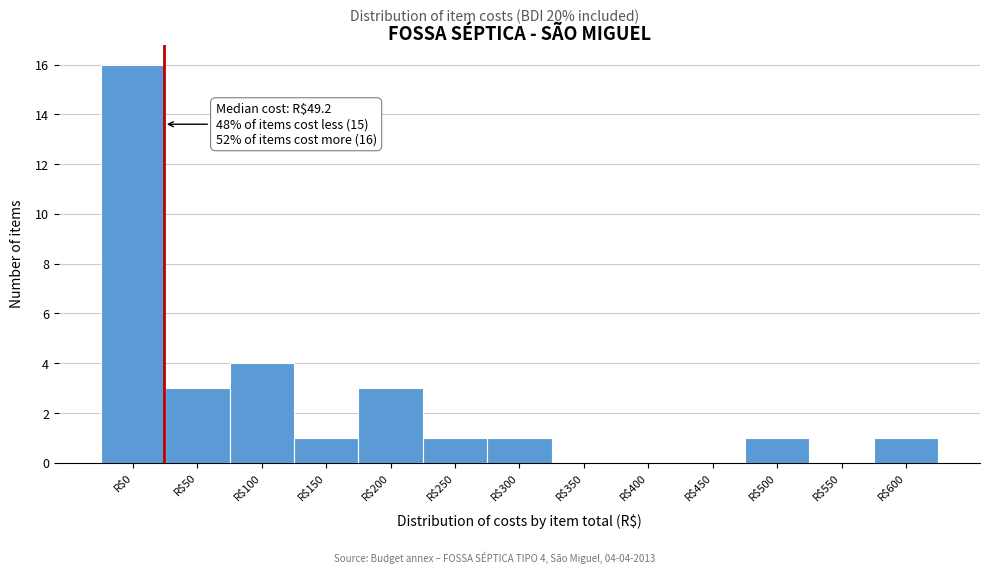

What is the sum of all values?

31